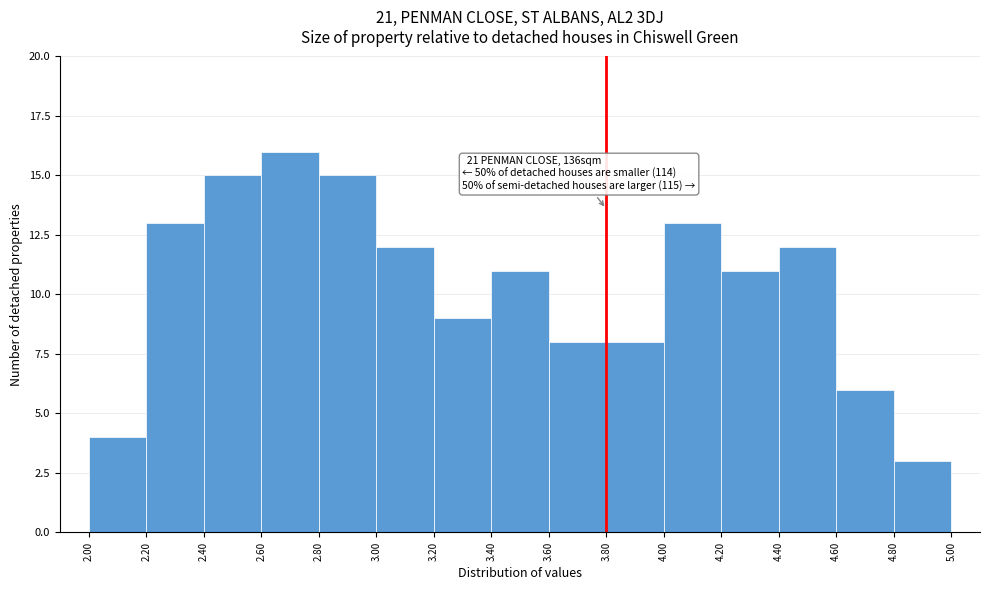

Over which range of the x-axis is the bar tallest?

2.60 to 2.80